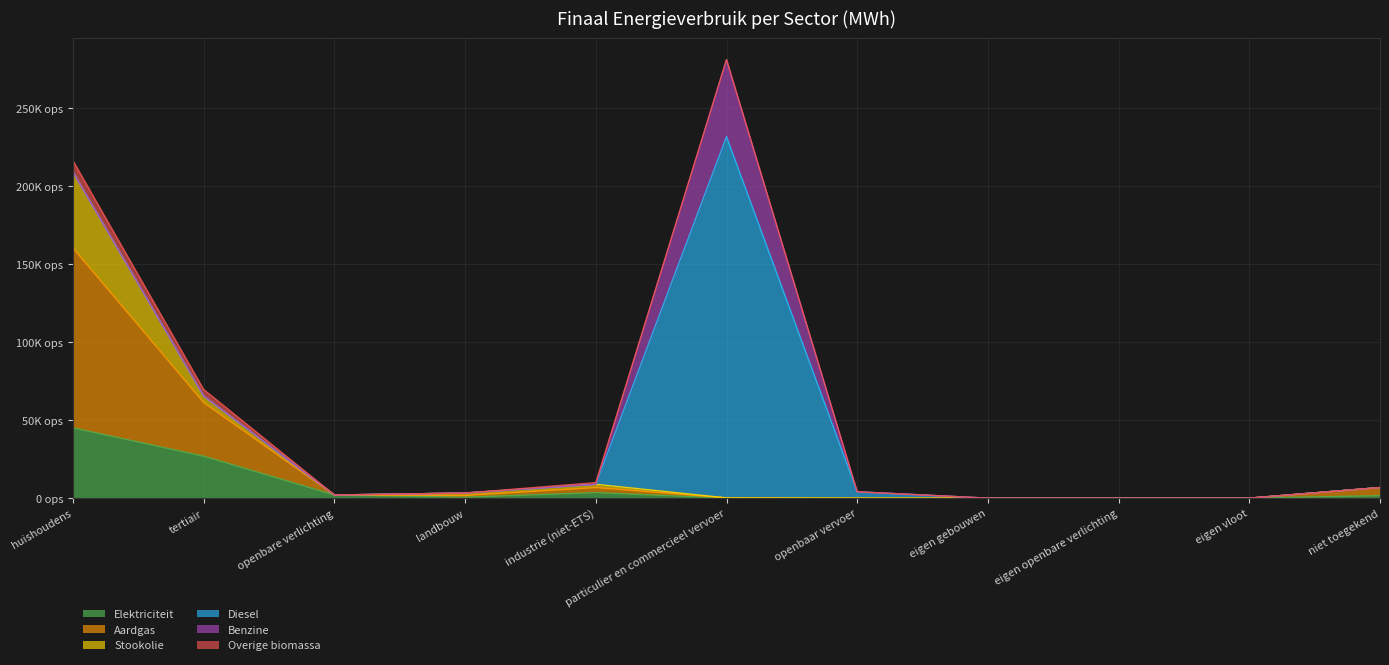

Does the chart have visible grid lines?

Yes